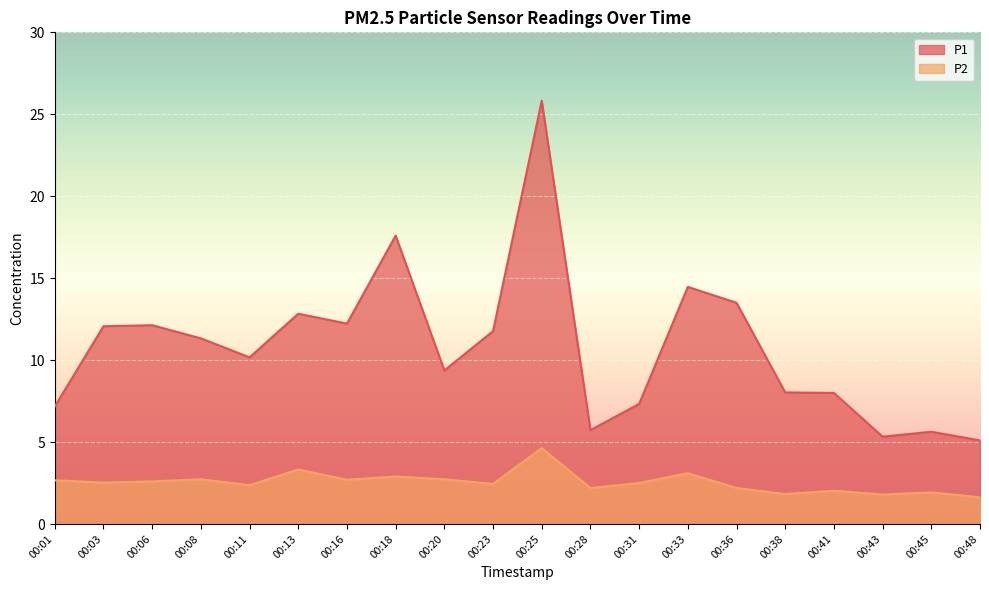

Which series has the largest total across all categories?

P1